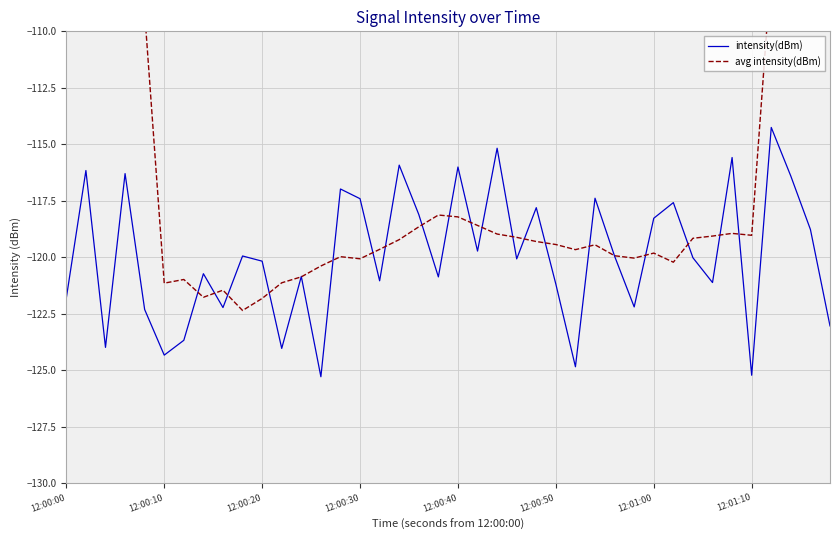

Does the chart display data point markers on the line(s)?

No